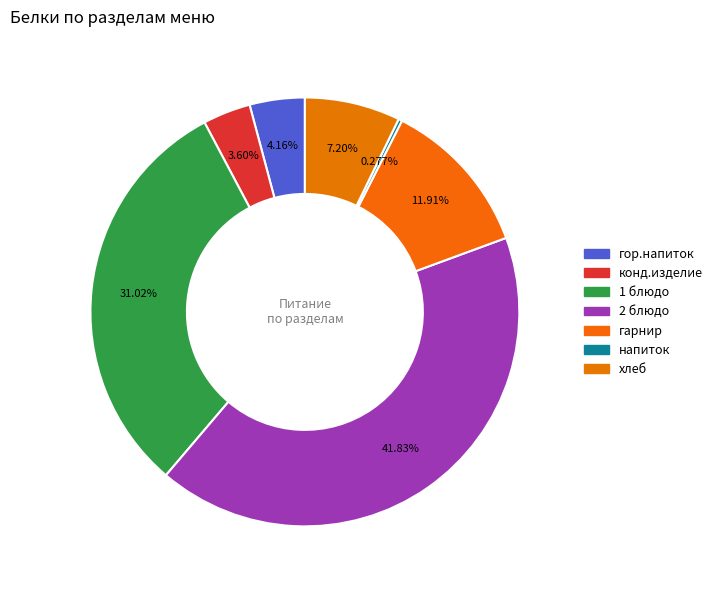

True or false: конд.изделие accounts for 4% of the total.

True